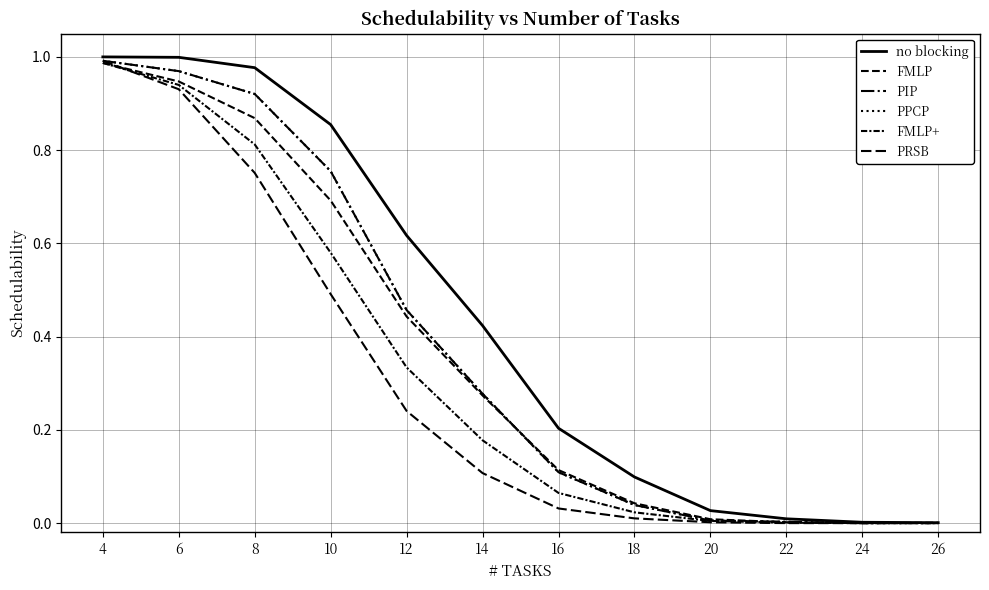

Which series has the widest spread of values?

no blocking